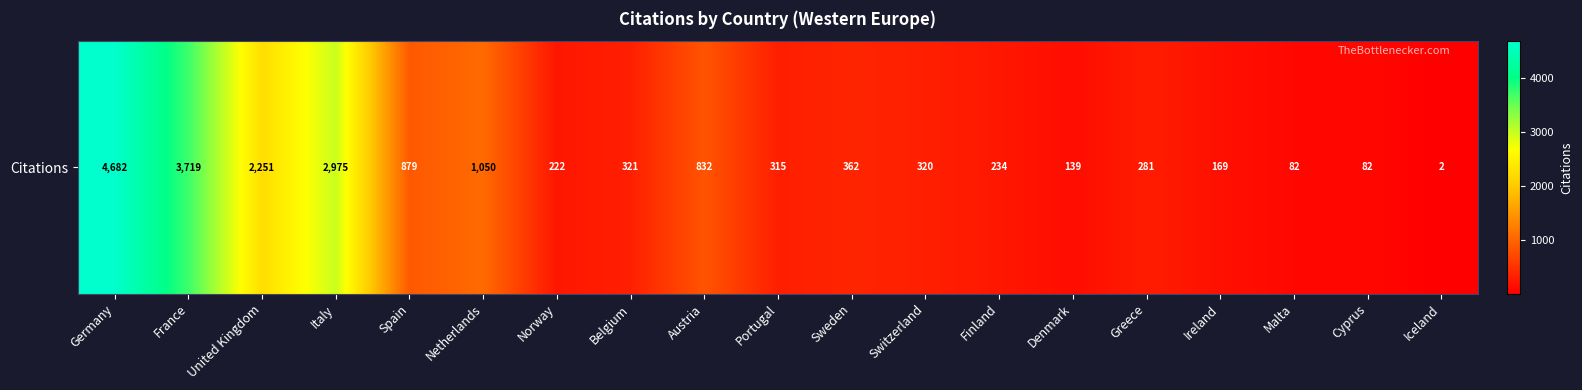

Where does the data first go above 320?

Germany